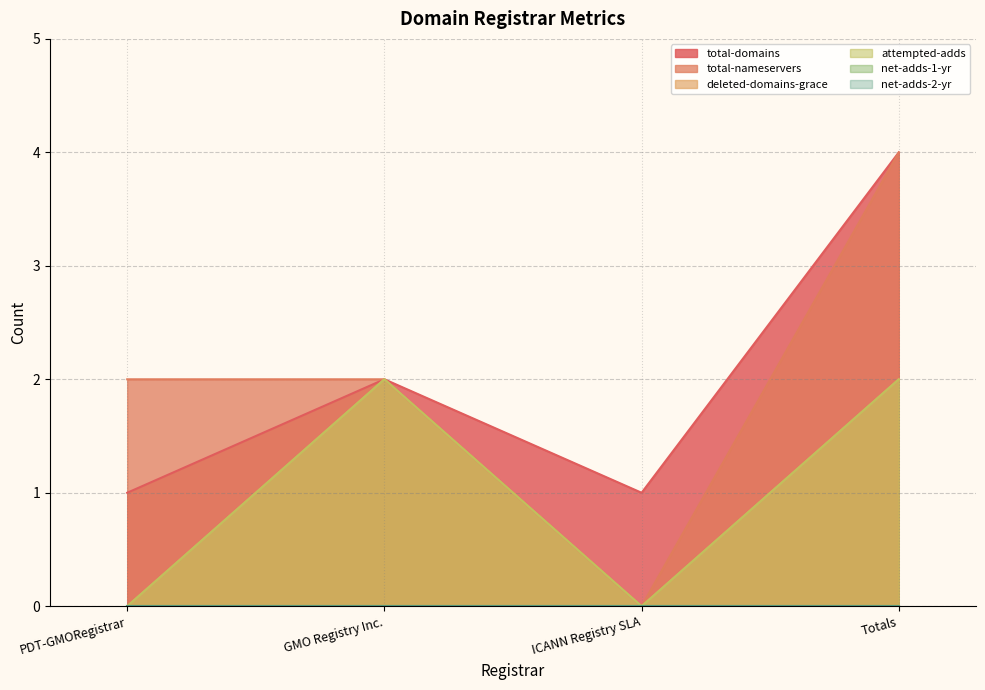

Rank the categories by deleted-domains-grace value from lowest to highest.

PDT-GMORegistrar, ICANN Registry SLA, GMO Registry Inc., Totals